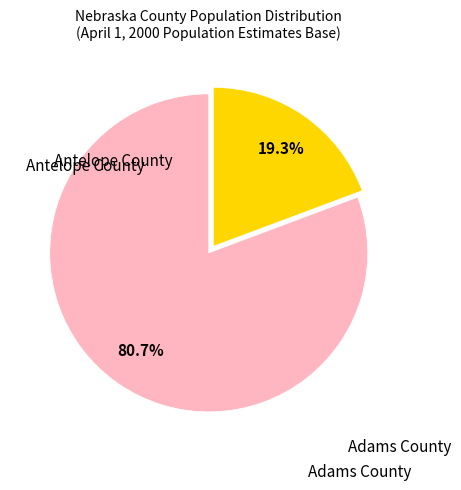

Does any single category account for the majority?

Yes